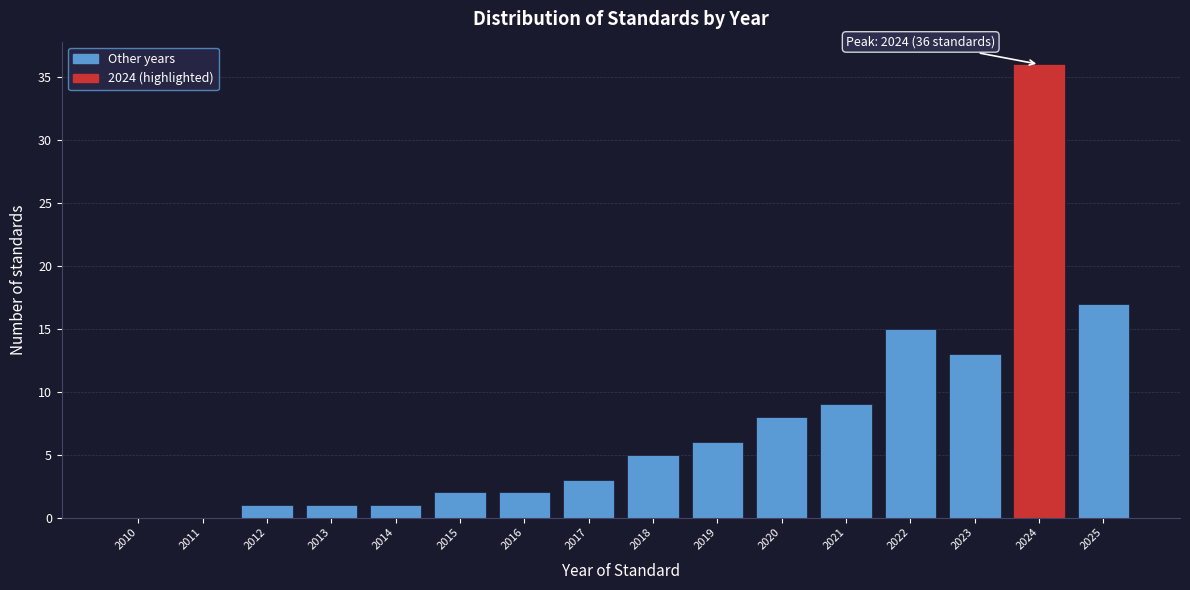

Reading left to right, list all the values displayed in this chart.

2010=0	2011=0	2012=1	2013=1	2014=1	2015=2	2016=2	2017=3	2018=5	2019=6	2020=8	2021=9	2022=15	2023=13	2024=36	2025=17